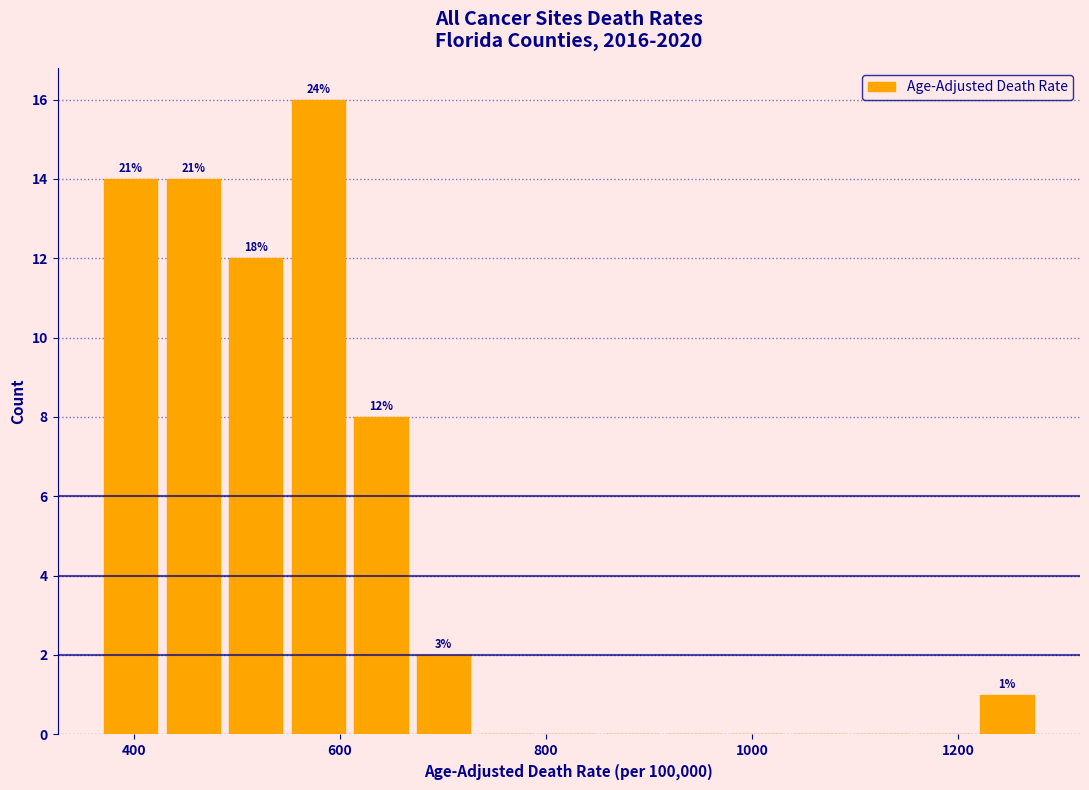

Read against the x-axis, roughly where is the centre of the tallest bar?

580